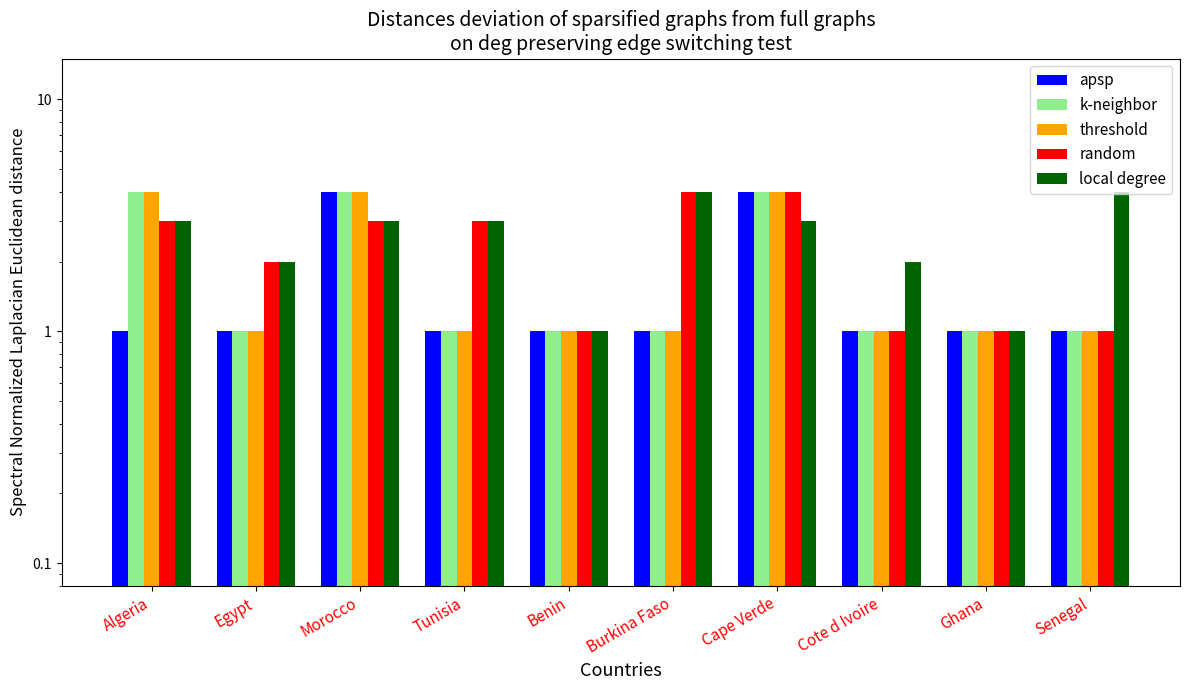

How many bars are there in total?

50